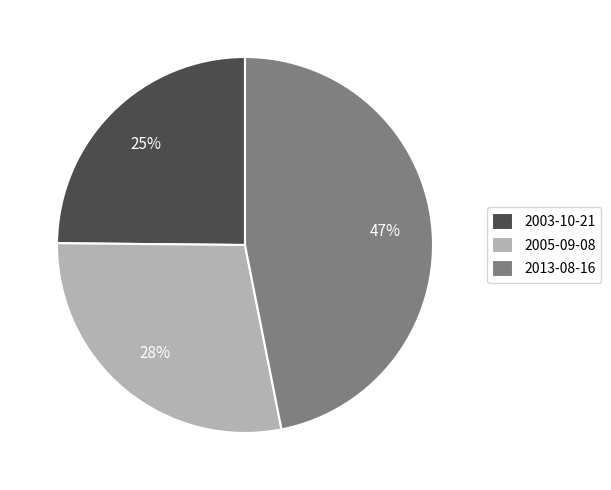

To the nearest percent, what is the difference between the largest and smallest slice percentages?

22%